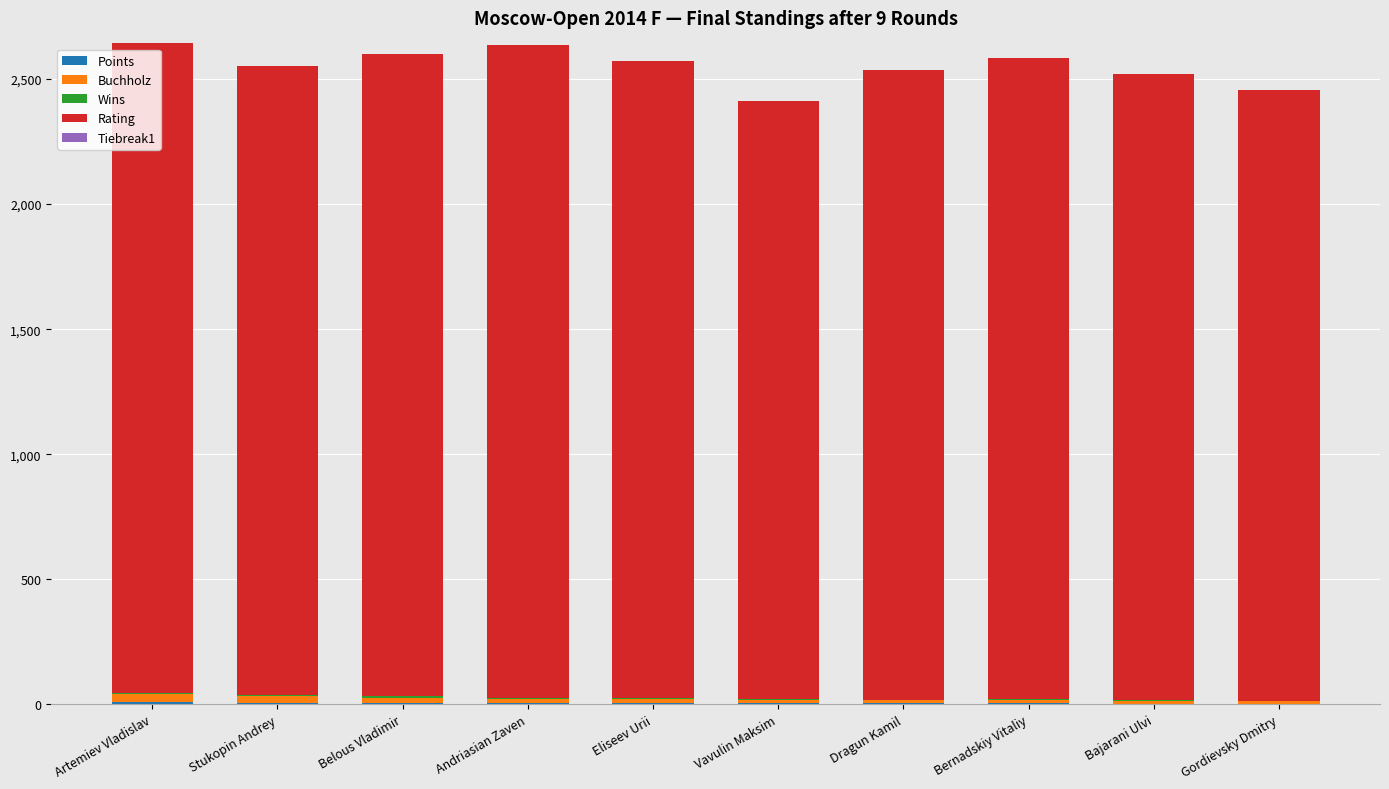

Which series has the largest range (max minus min)?

Rating